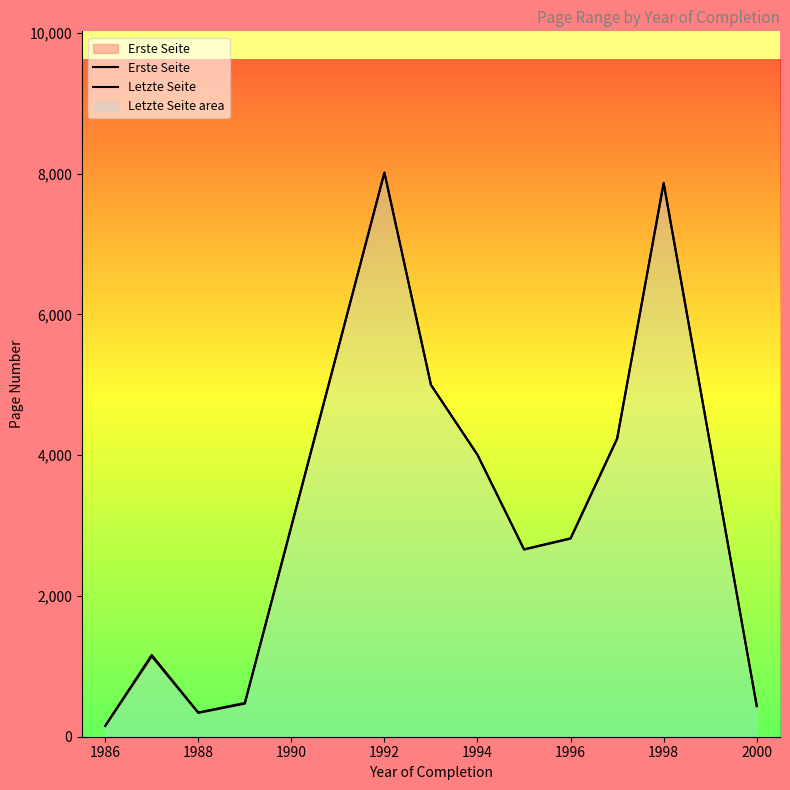

True or false: Letzte Seite and Erste Seite intersect in this chart.

False